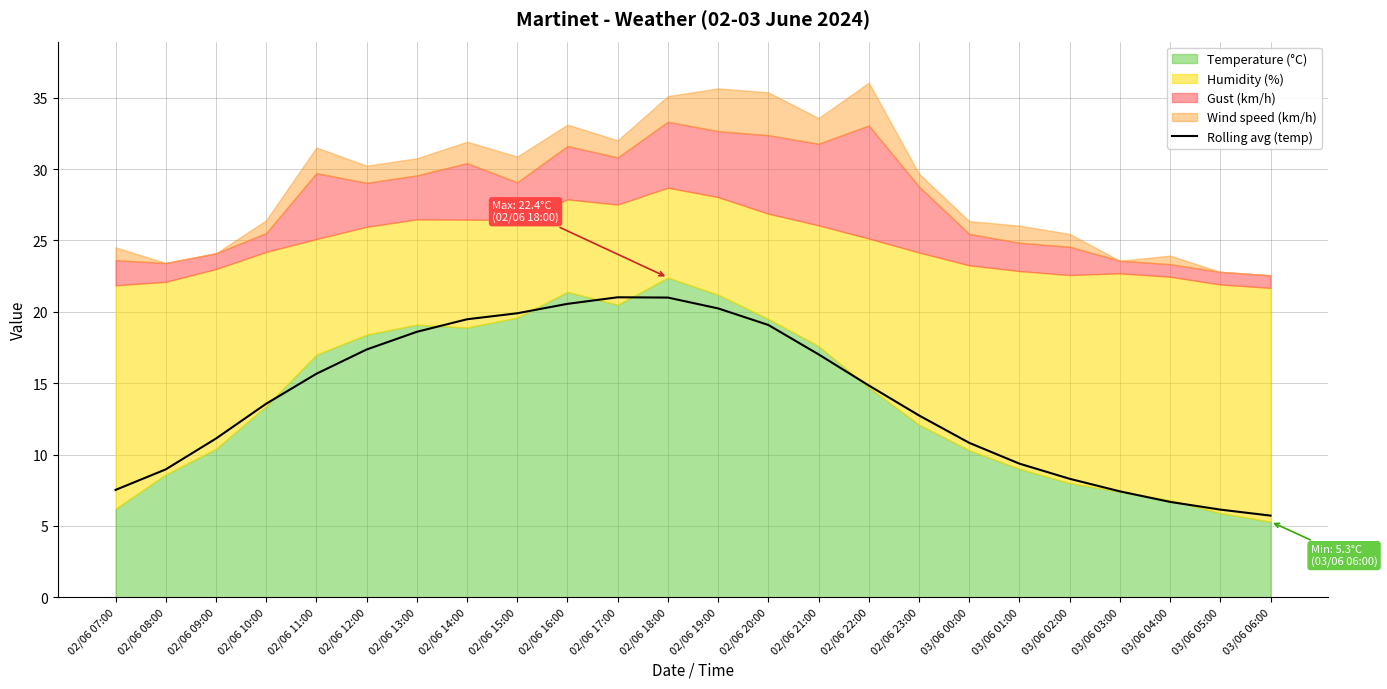

What is the change in value from 02/06 09:00 to 03/06 00:00?

-0.3